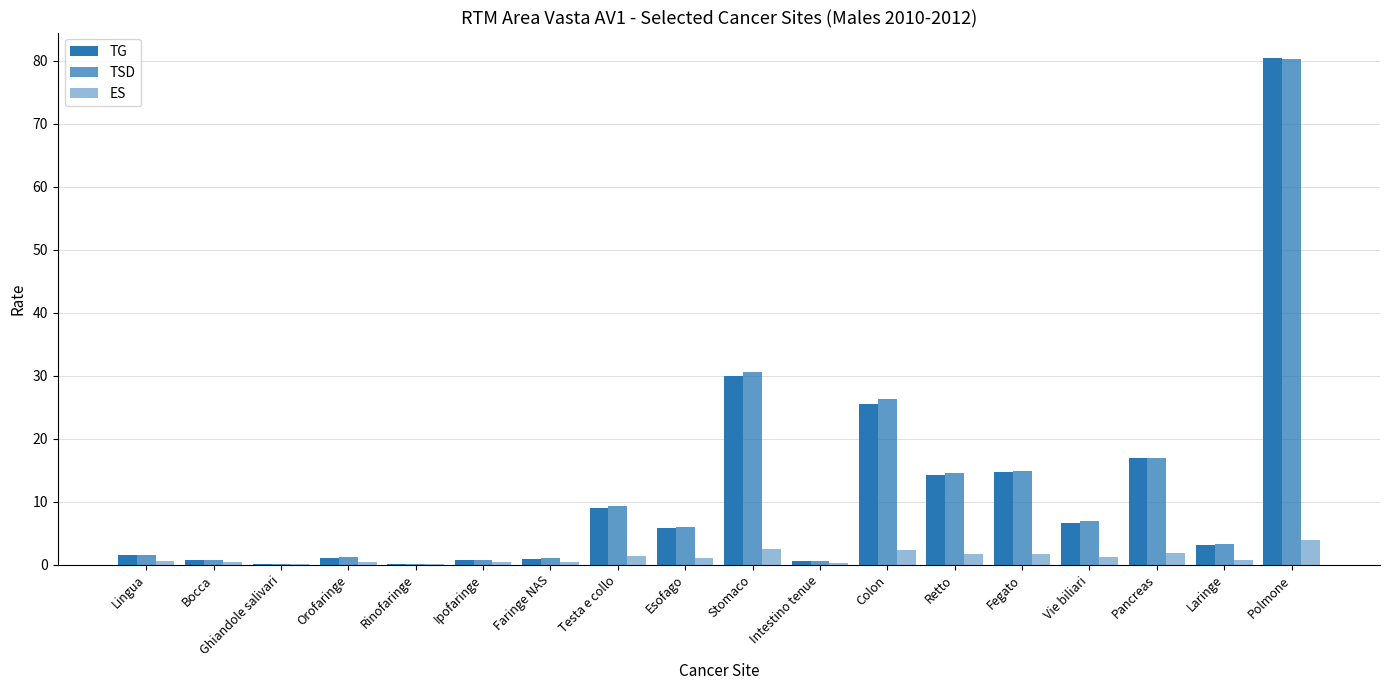

Which label corresponds to the largest value in the chart?

Polmone